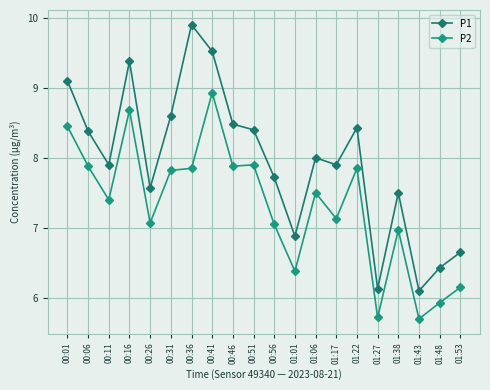

Reading right to left, what are all the values shown in this chart?

P1: 01:53=6.7	01:48=6.4	01:43=6.1	01:38=7.5	01:27=6.1	01:22=8.4	01:17=7.9	01:06=8.0	01:01=6.9	00:56=7.7	00:51=8.4	00:46=8.5	00:41=9.5	00:36=9.9	00:31=8.6	00:26=7.6	00:16=9.4	00:11=7.9	00:06=8.4	00:01=9.1
P2: 01:53=6.2	01:48=5.9	01:43=5.7	01:38=7.0	01:27=5.7	01:22=7.8	01:17=7.1	01:06=7.5	01:01=6.4	00:56=7.0	00:51=7.9	00:46=7.9	00:41=8.9	00:36=7.8	00:31=7.8	00:26=7.1	00:16=8.7	00:11=7.4	00:06=7.9	00:01=8.4